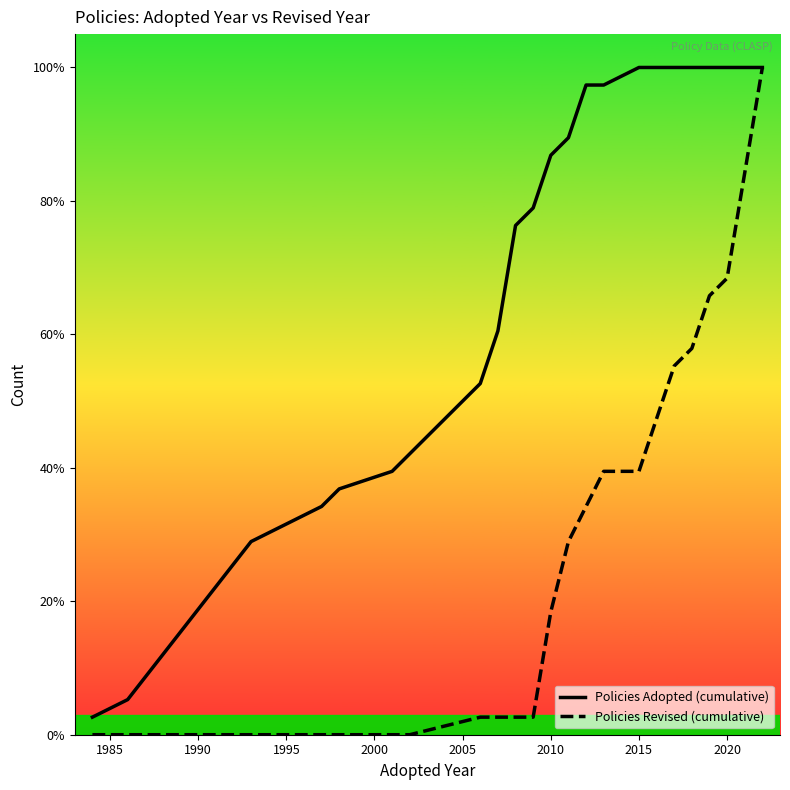

How many lines are shown in the chart?

2